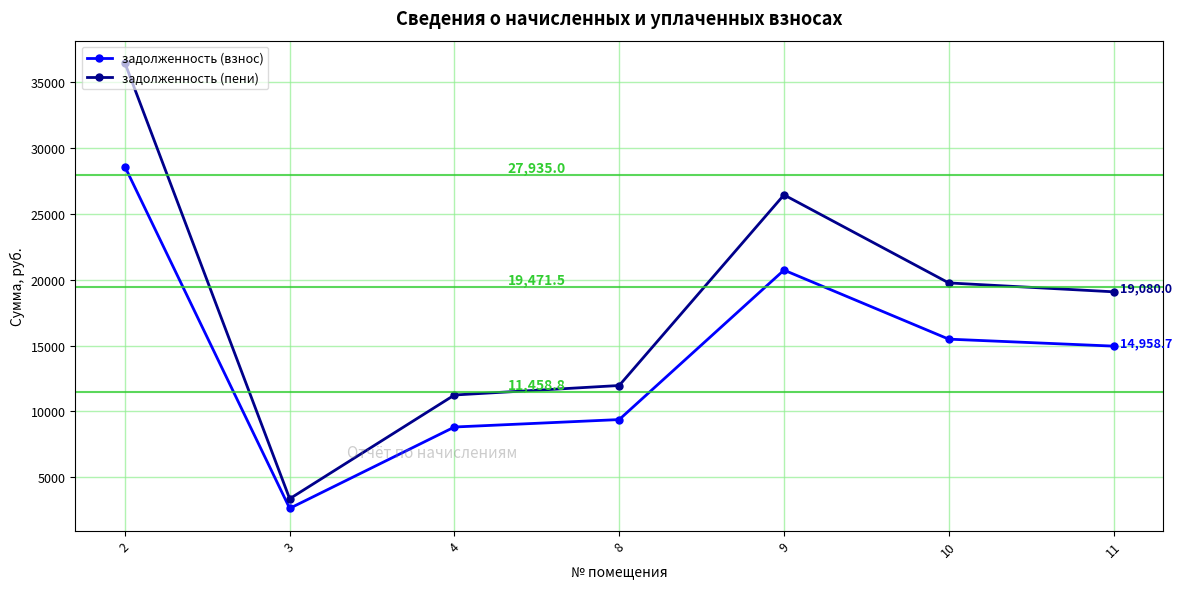

List the series in order of their overall mean, highest first.

задолженность (пени), задолженность (взнос)